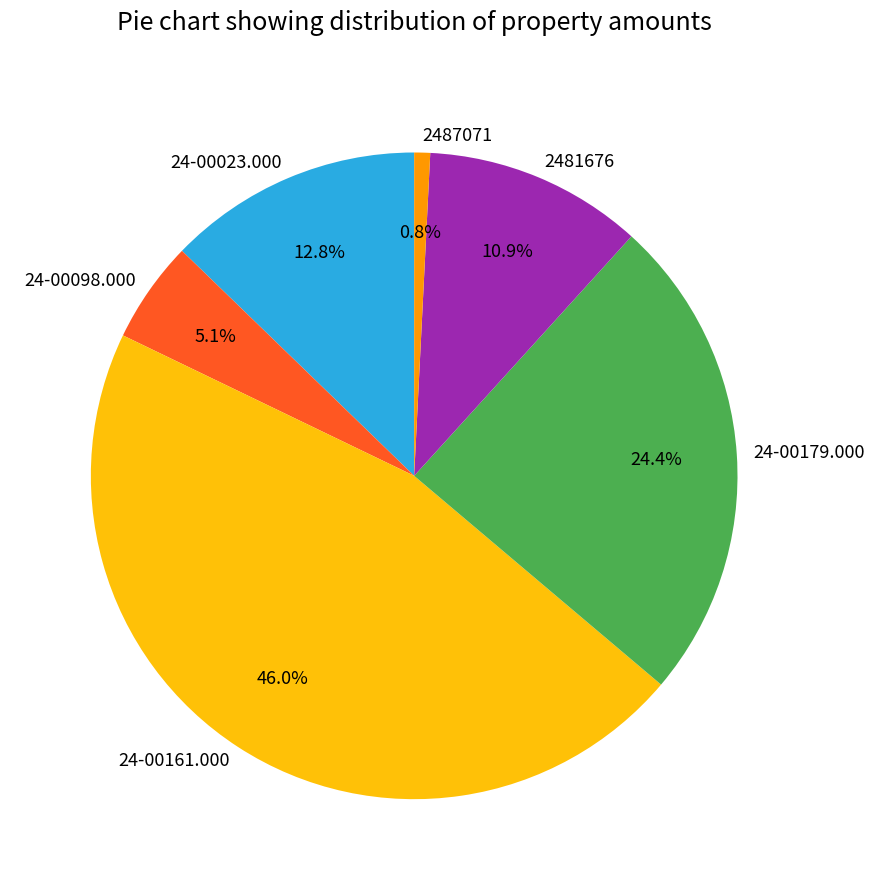

What percentage is the 24-00161.000 slice, to the nearest percent?

46%